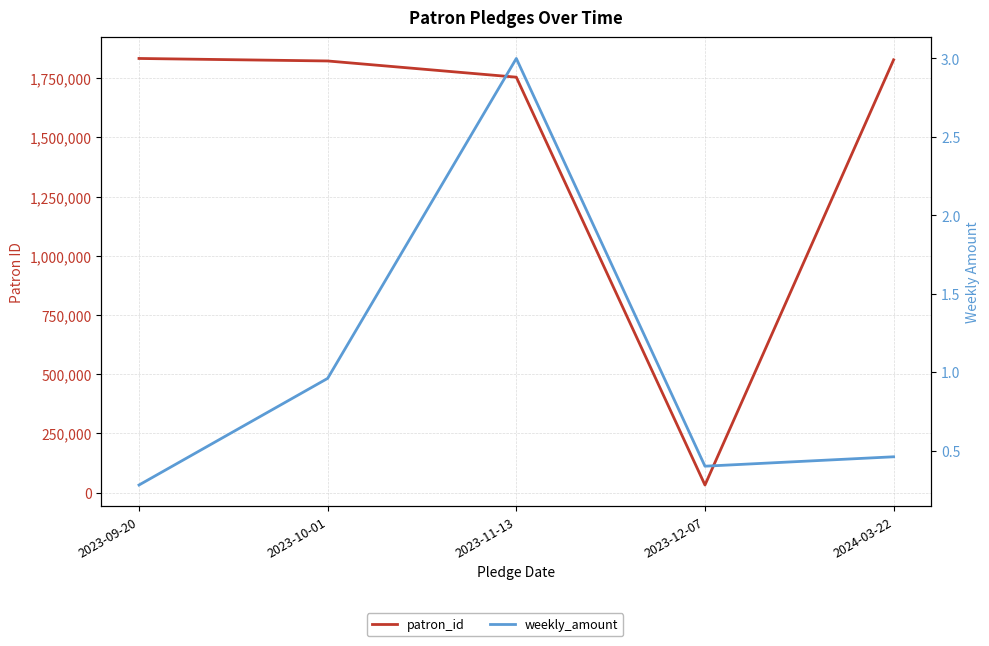

Rank the series at 2023-12-07 from highest to lowest value.

patron_id, weekly_amount